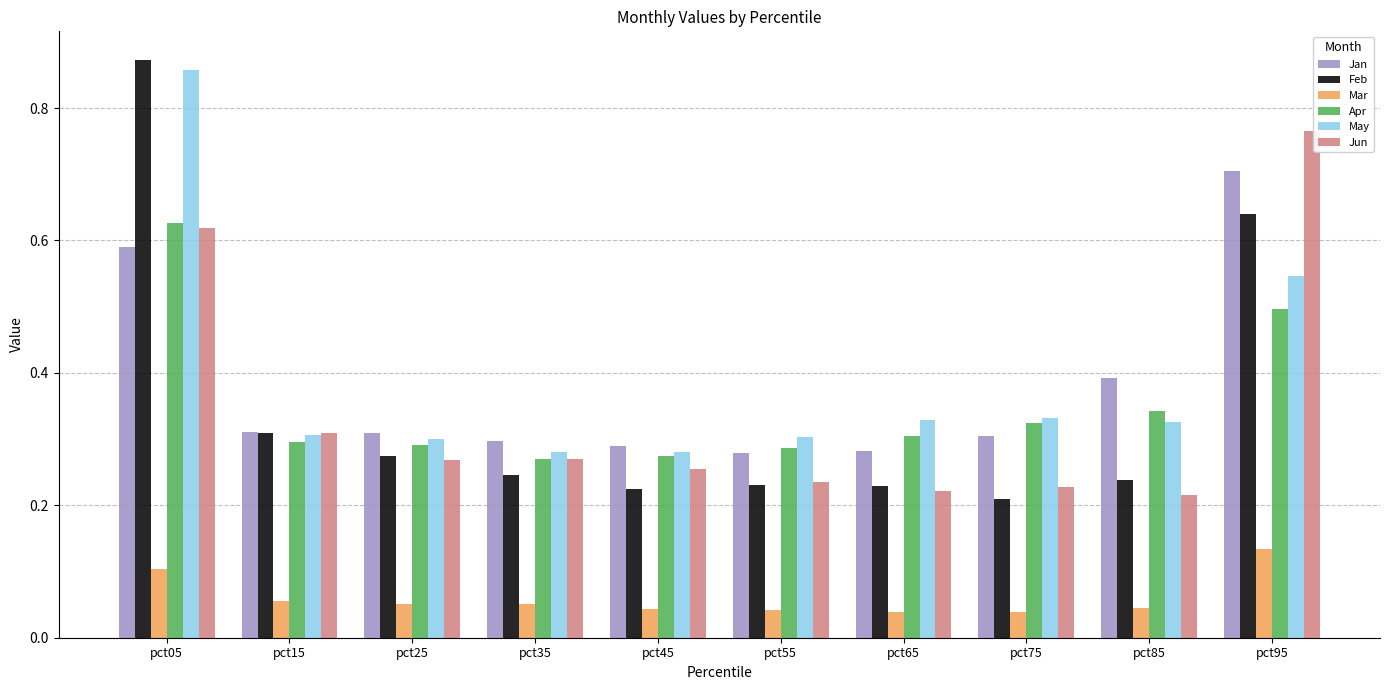

Which series has the widest spread of values?

Feb